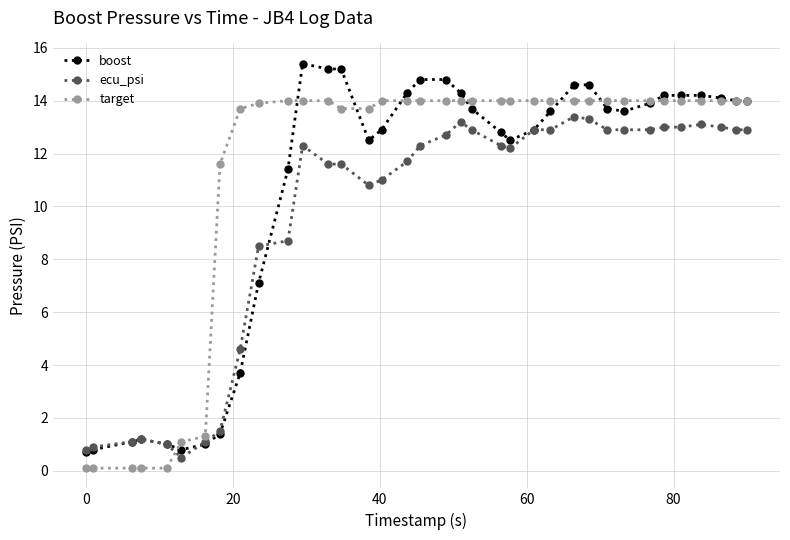

How many values in the boost series are below 13?

16